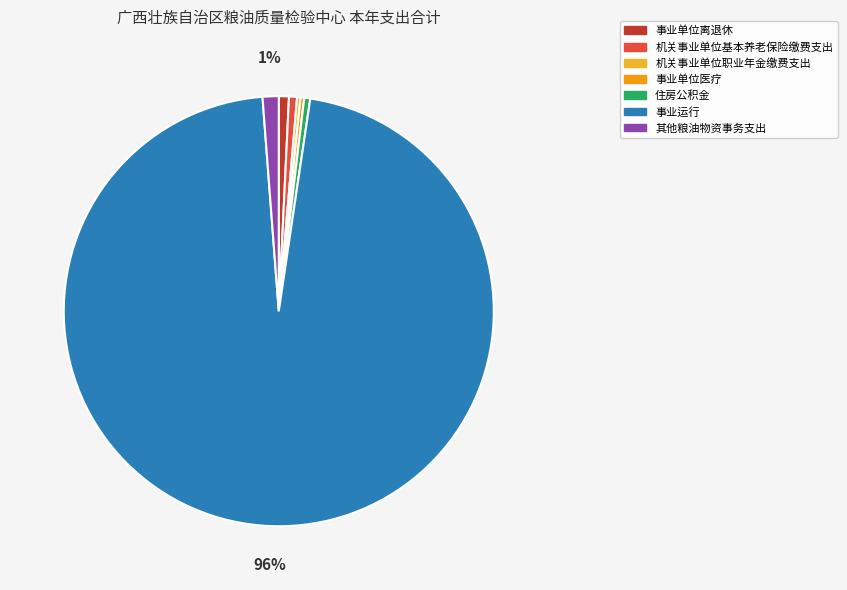

Is 机关事业单位职业年金缴费支出 the majority of the pie?

No